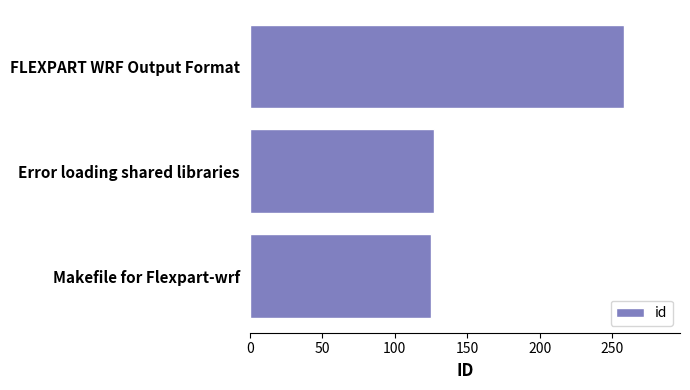

The value at FLEXPART WRF Output Format is 258. True or false?

True